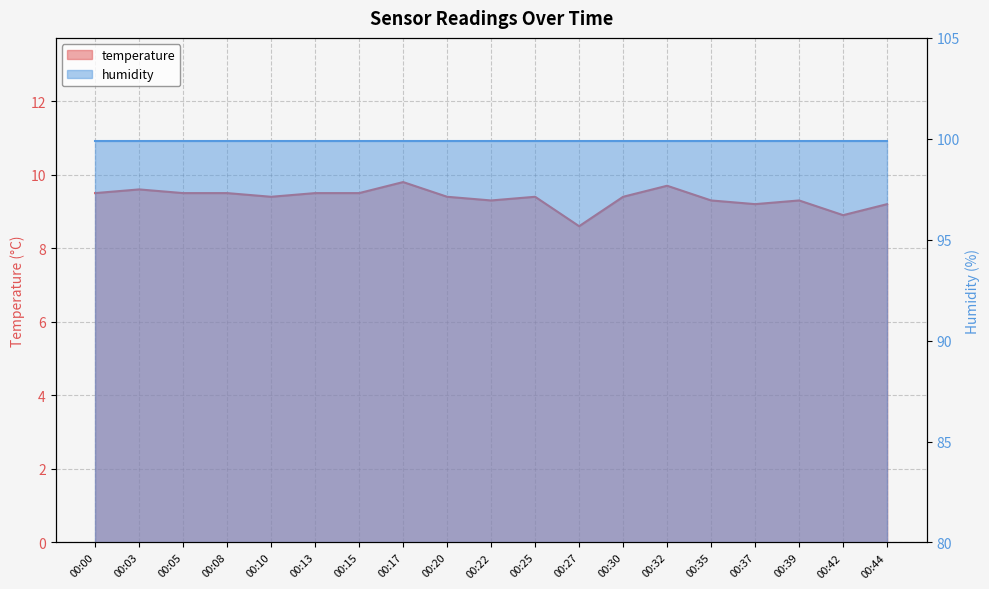

Which category has the highest value across all series?

00:17